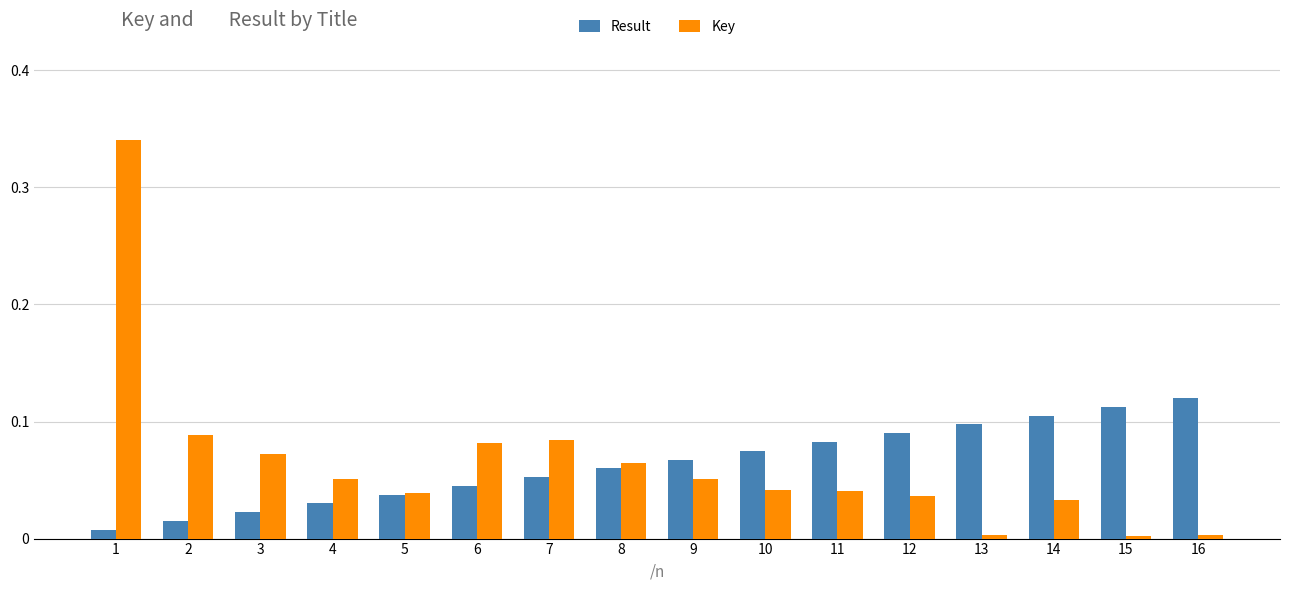

Which series has the largest range (max minus min)?

Key